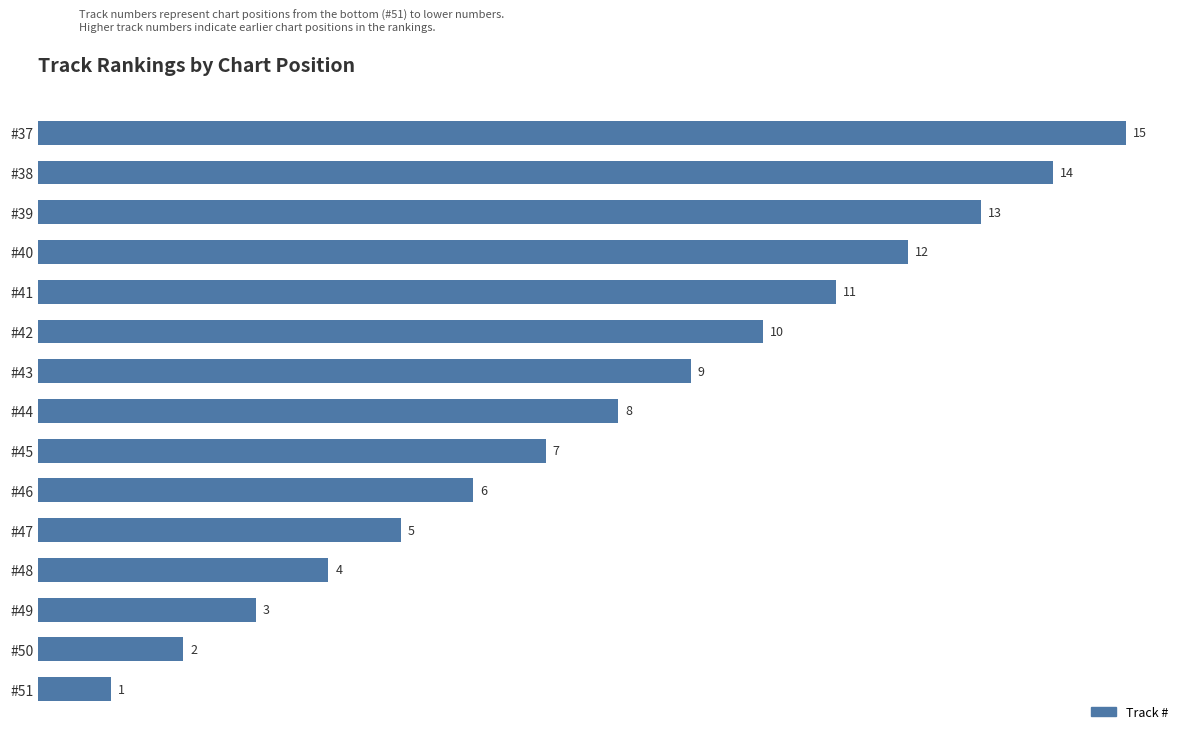

What is the sum of all values?

120